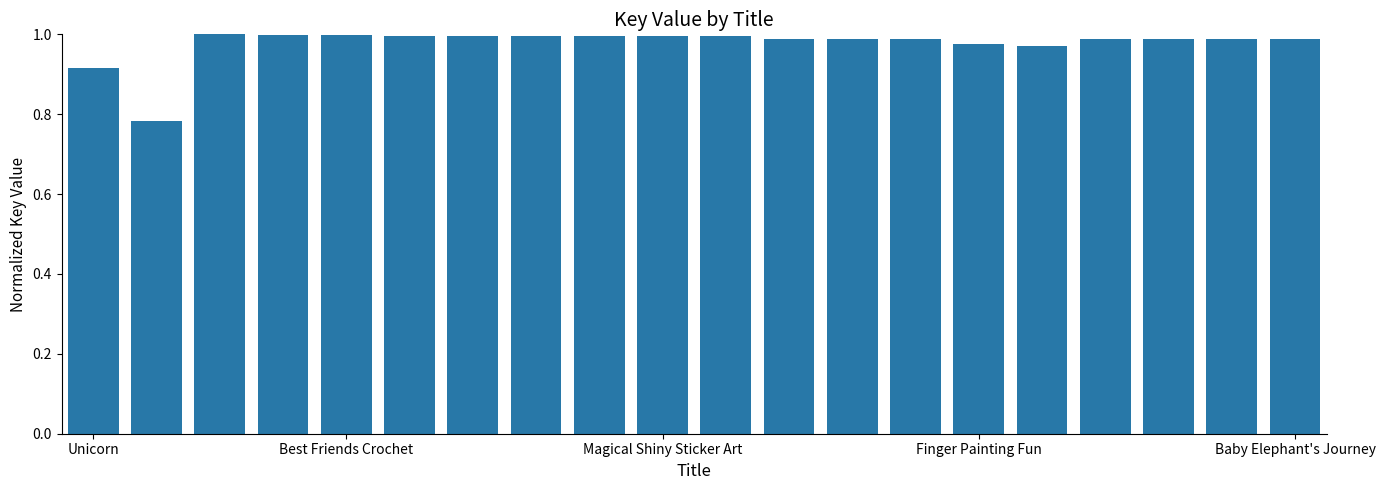

What is the value of the 4th bar from the left?

1.0